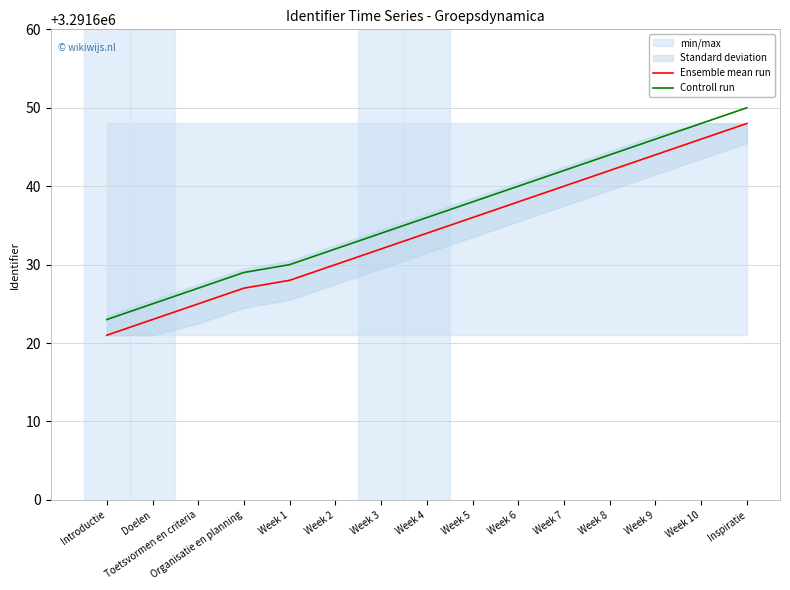

What is the approximate value of Controll run at Week 10, to the nearest 10?

3291650